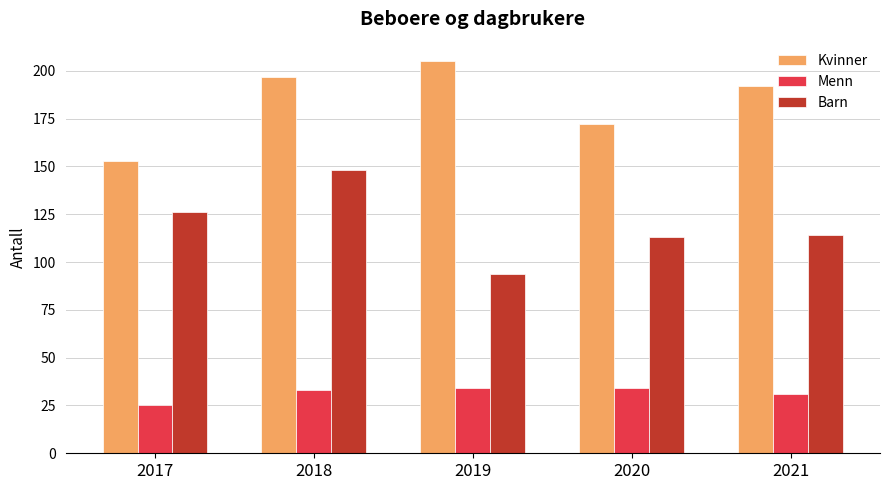

Where is Kvinner nearest to the value 179?

2020